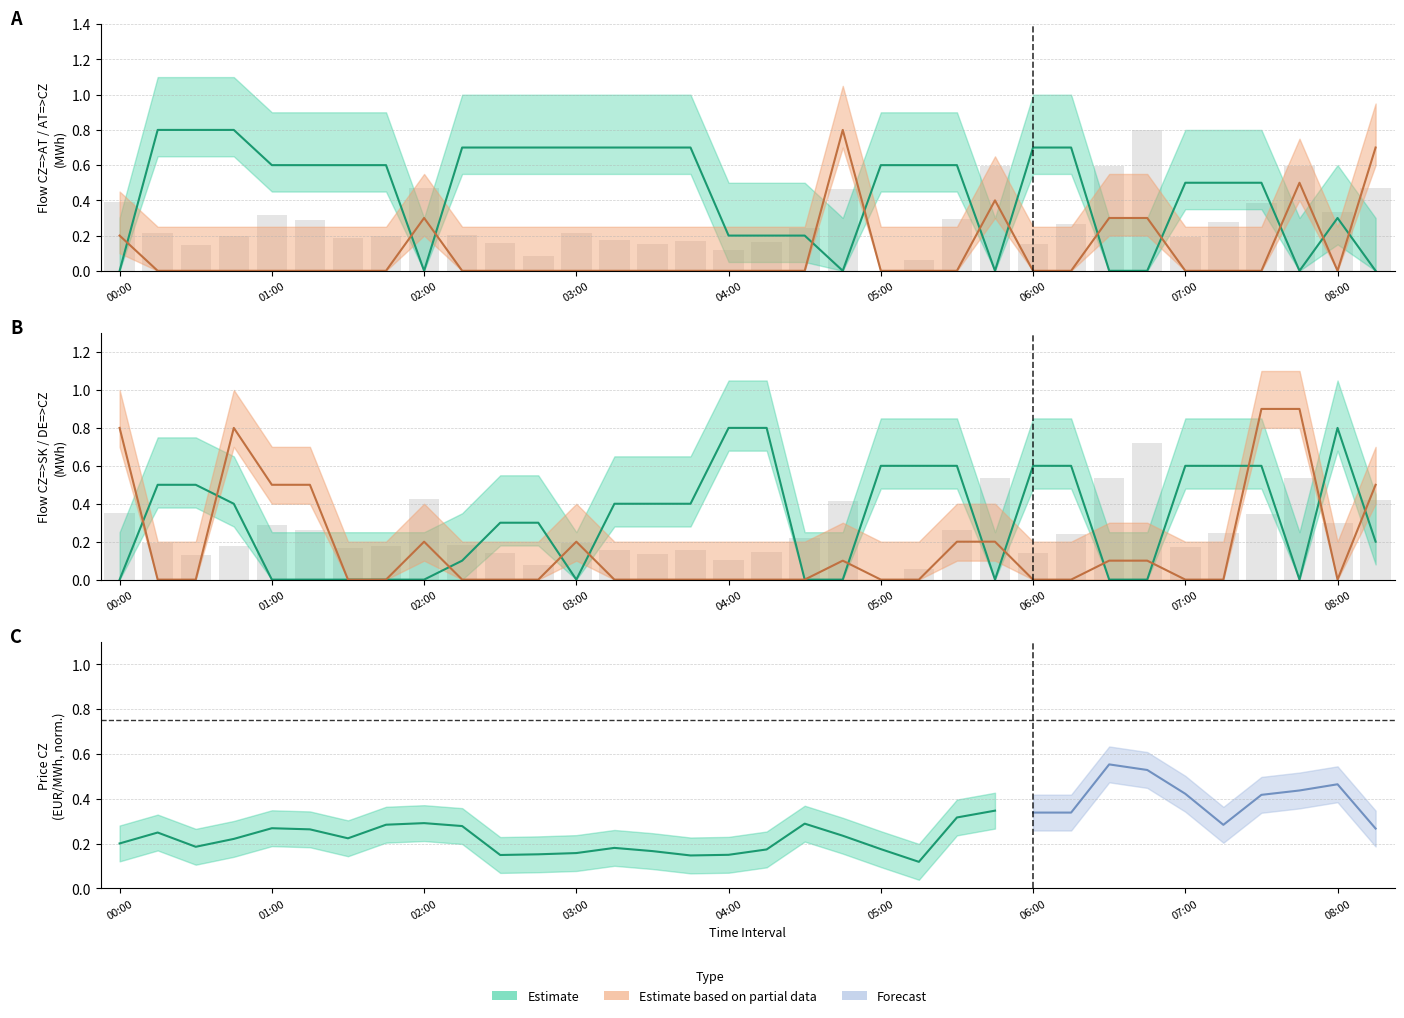

What is the maximum value for AT=>CZ?

0.8